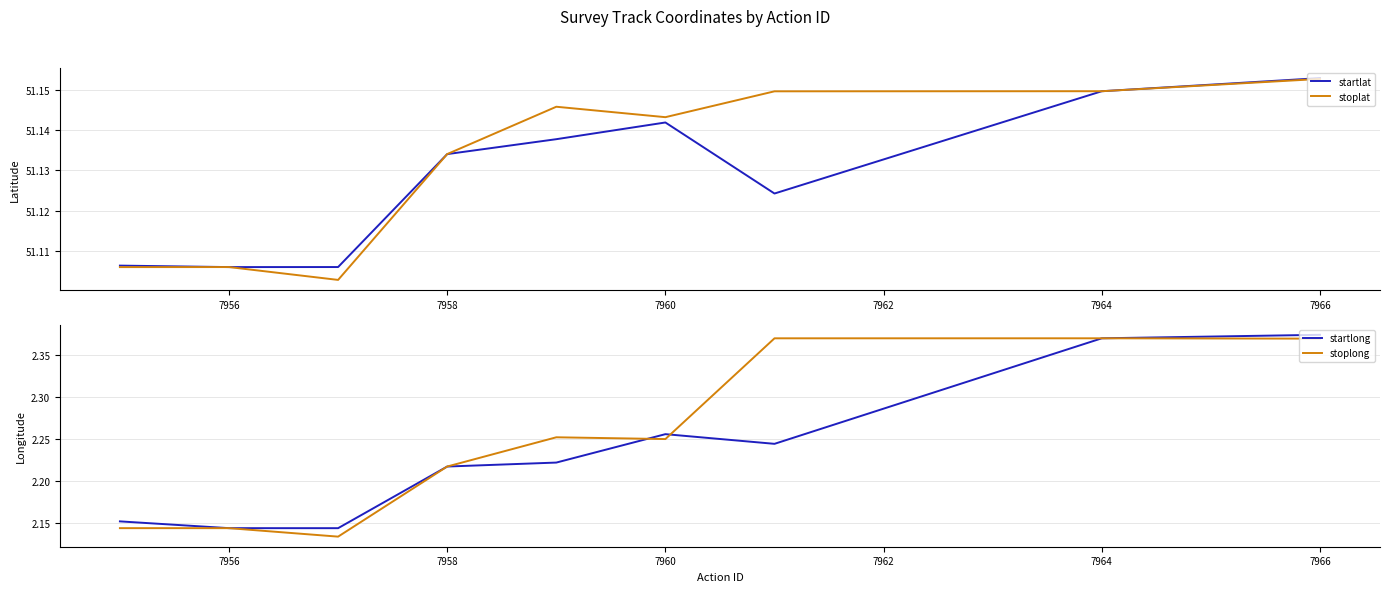

The startlong series shows 1.2 at 7960. True or false?

False